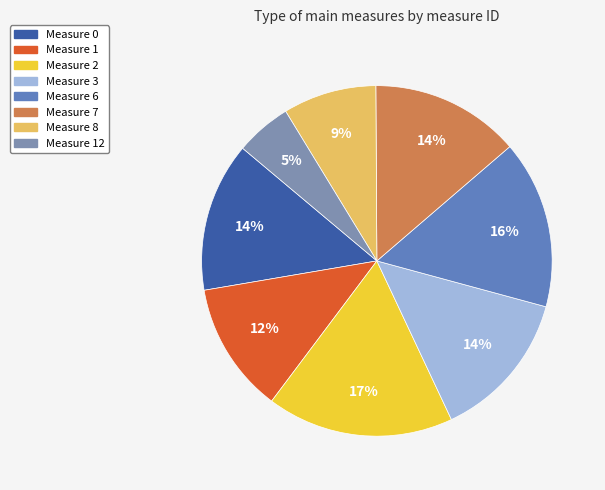

True or false: Measure 2 accounts for 30% of the total.

False